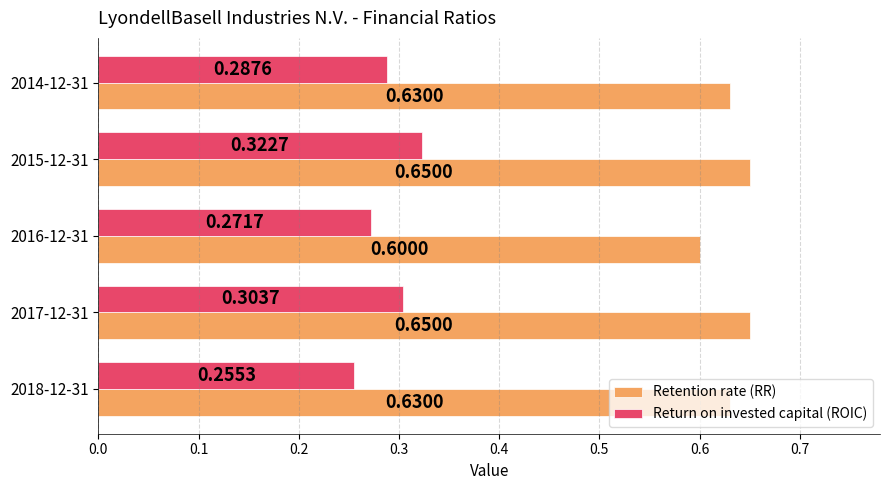

Count the Return on invested capital (ROIC) values in the range 0 to 1.

5